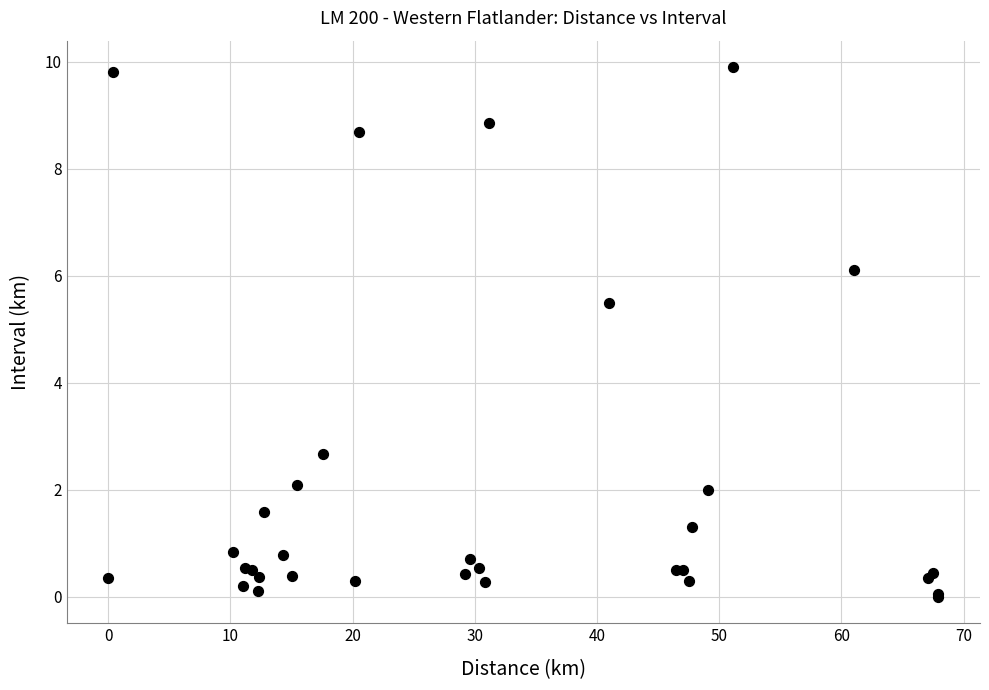

What Y value in the scatter plot is closest to 4?

2.7